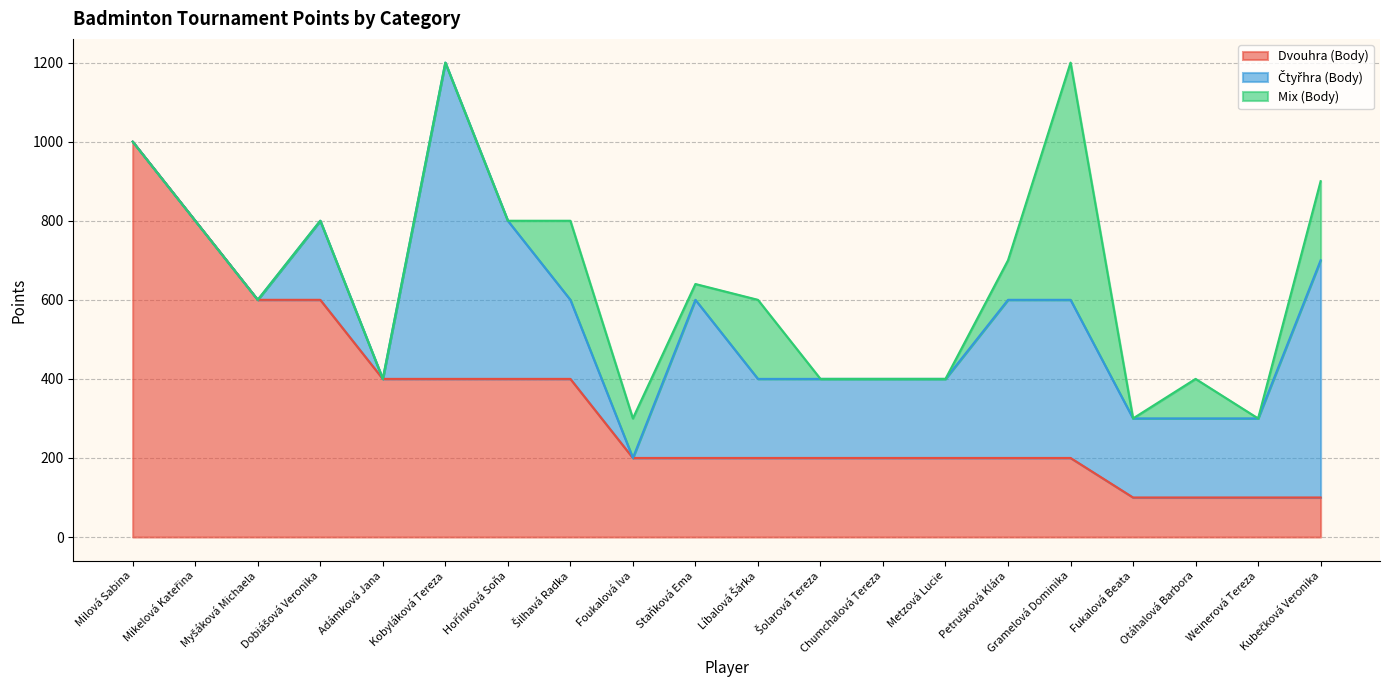

What is the maximum value for Čtyřhra (Body)?

800